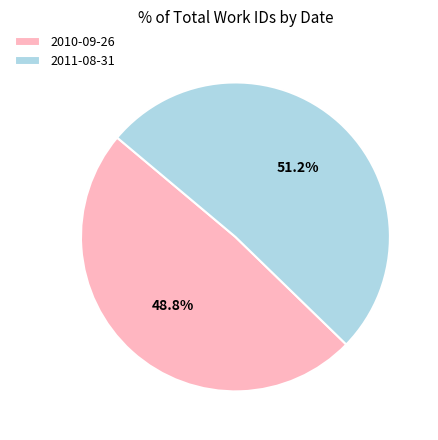

What is the ratio of the value at 2011-08-31 to the value at 2010-09-26?

1.0